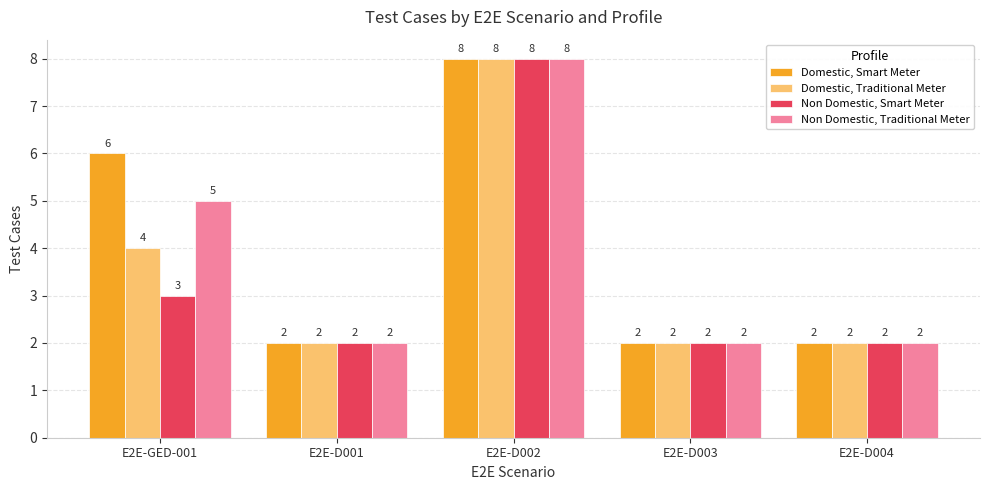

At how many categories does at least one series exceed 7?

1